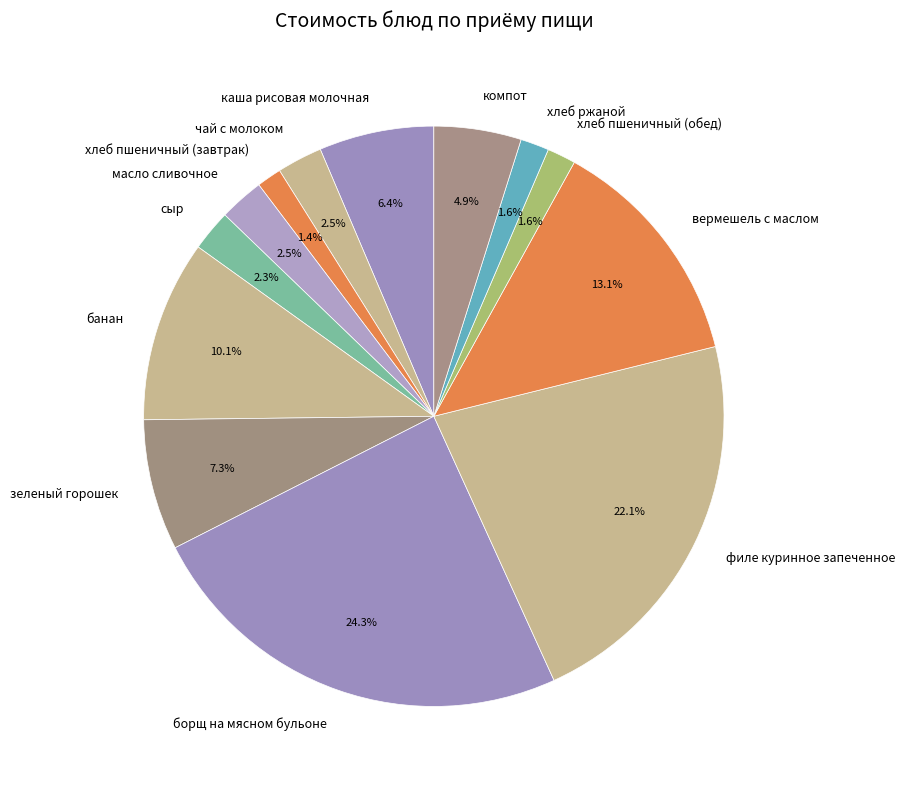

Which category has the biggest portion of the pie?

борщ на мясном бульоне